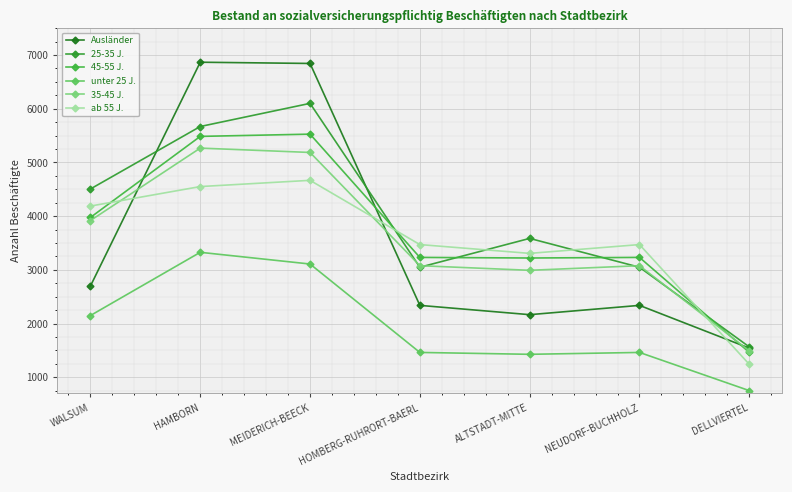

Read the 45-55 J. value at MEIDERICH-BEECK, to the nearest 50.

5550